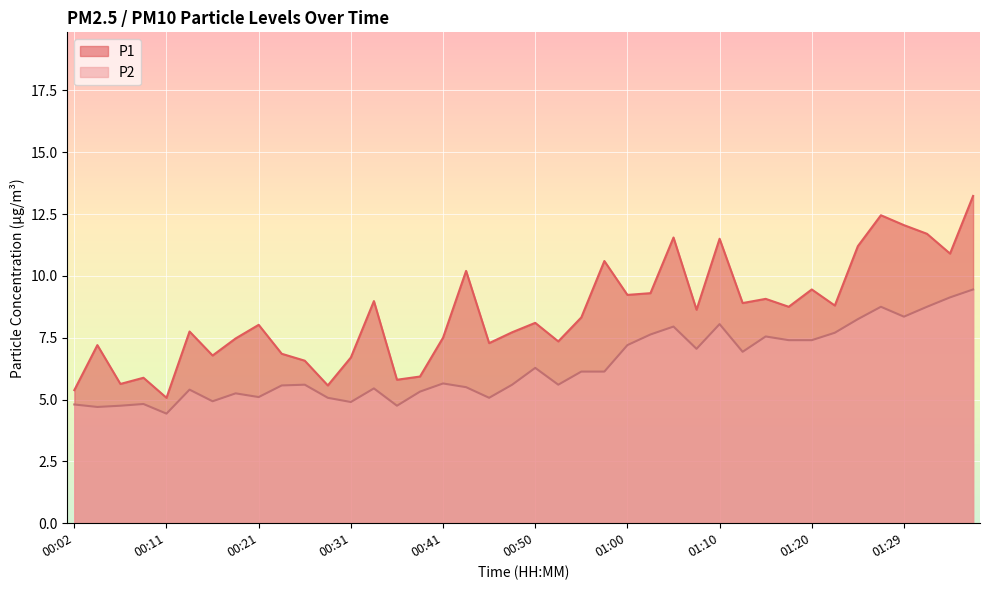

True or false: P1 and P2 cross at least once.

False